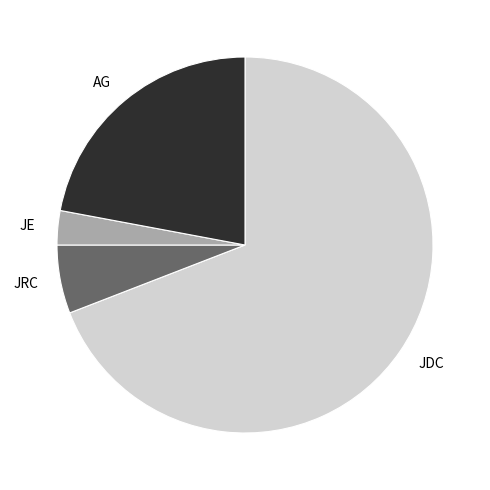

How many slices are in this pie chart?

4